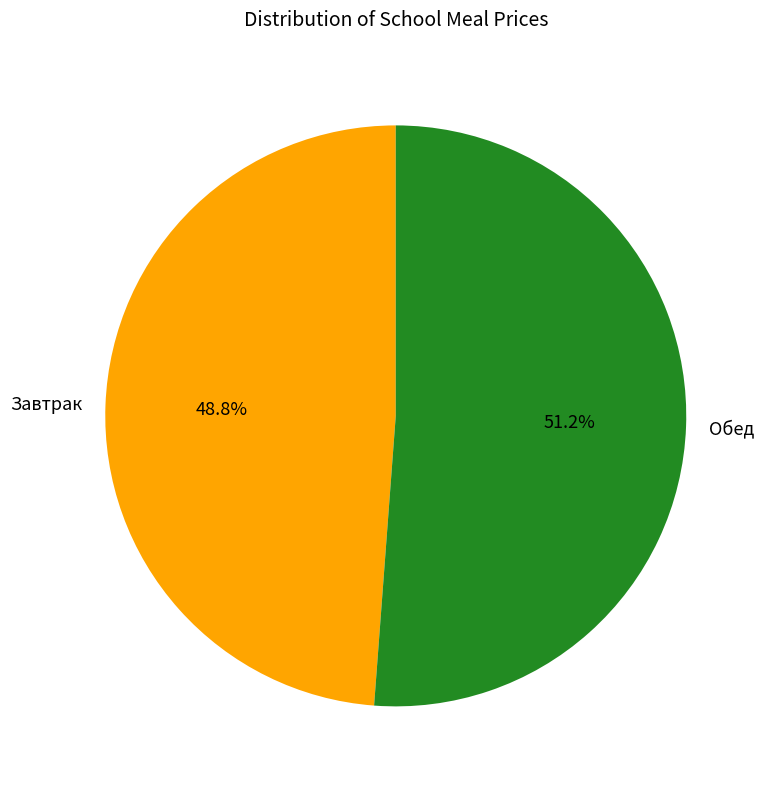

To the nearest percent, what is the average slice percentage?

50%